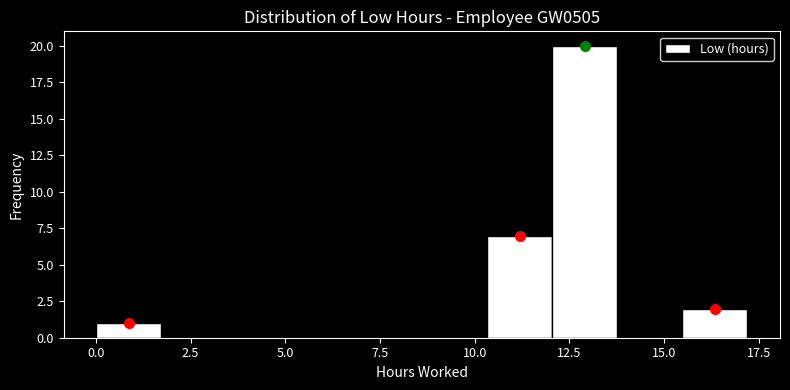

Read against the x-axis, roughly where is the centre of the tallest bar?

13.0